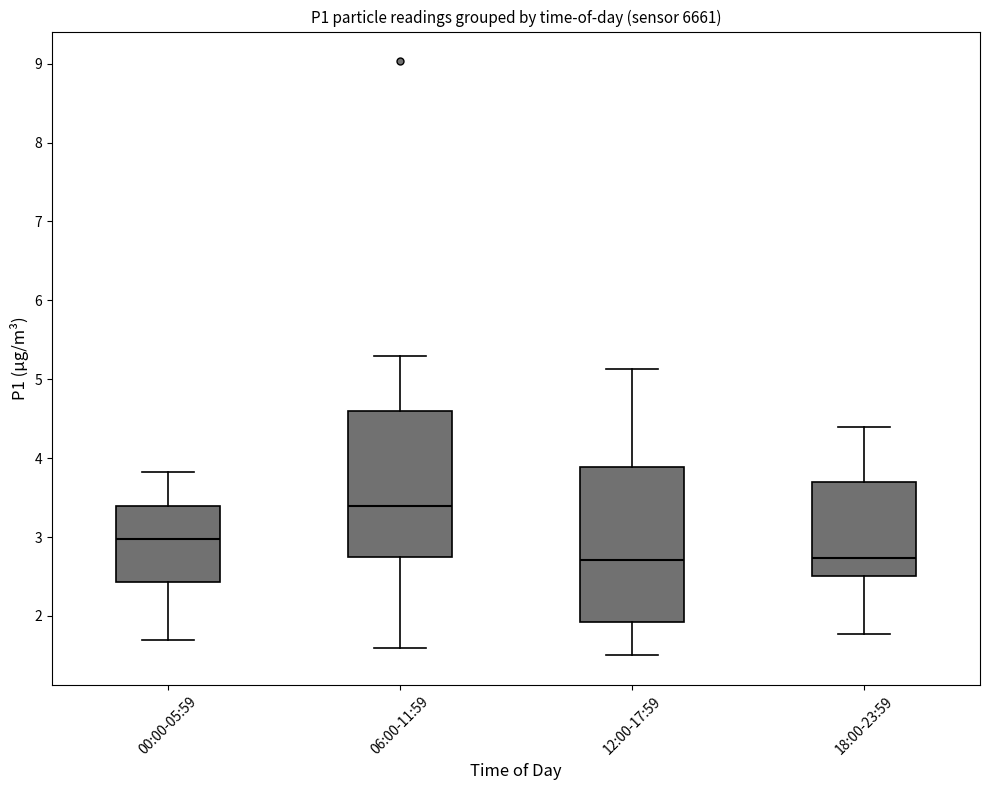

Which box's median line is the highest?

06:00-11:59